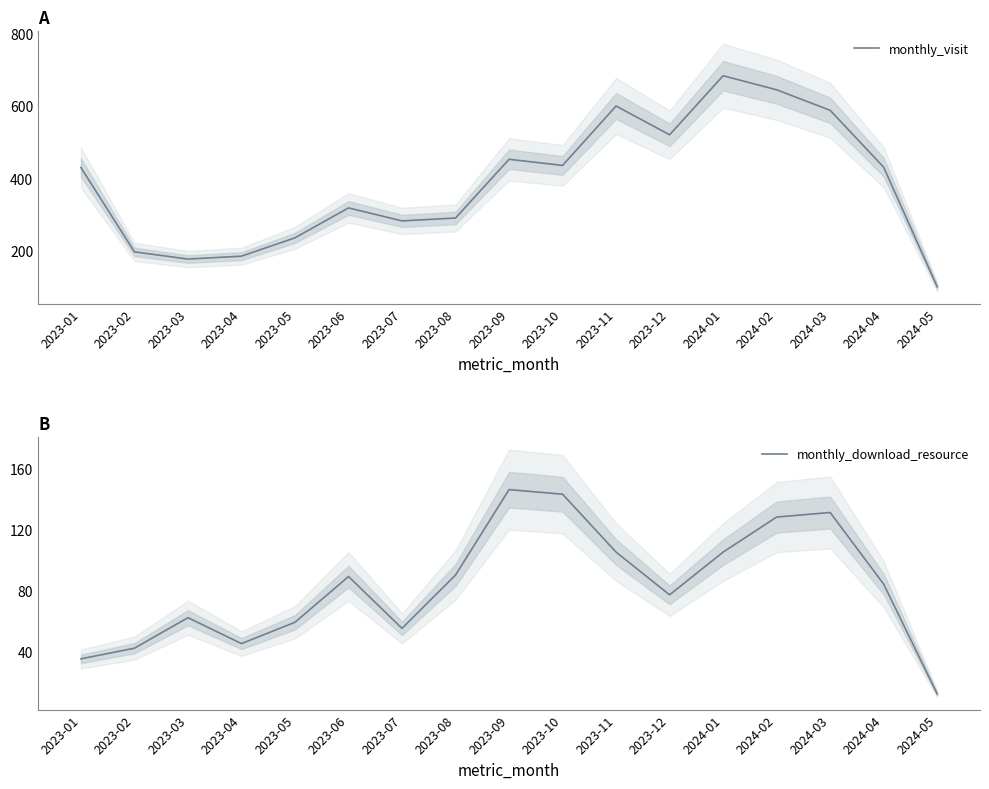

What are all the series names shown in the legend?

monthly_visit, monthly_download_resource